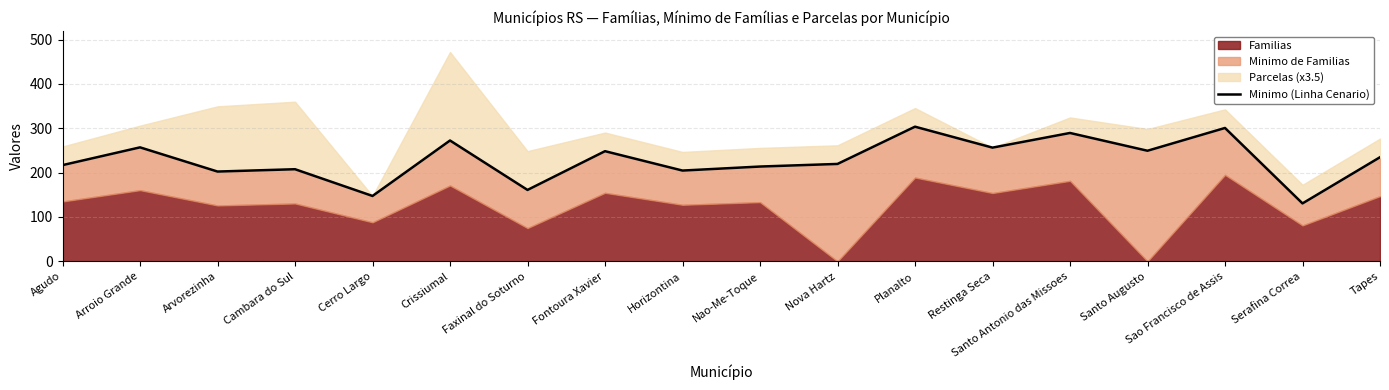

What is the difference between the second highest and minimum values?

170.1